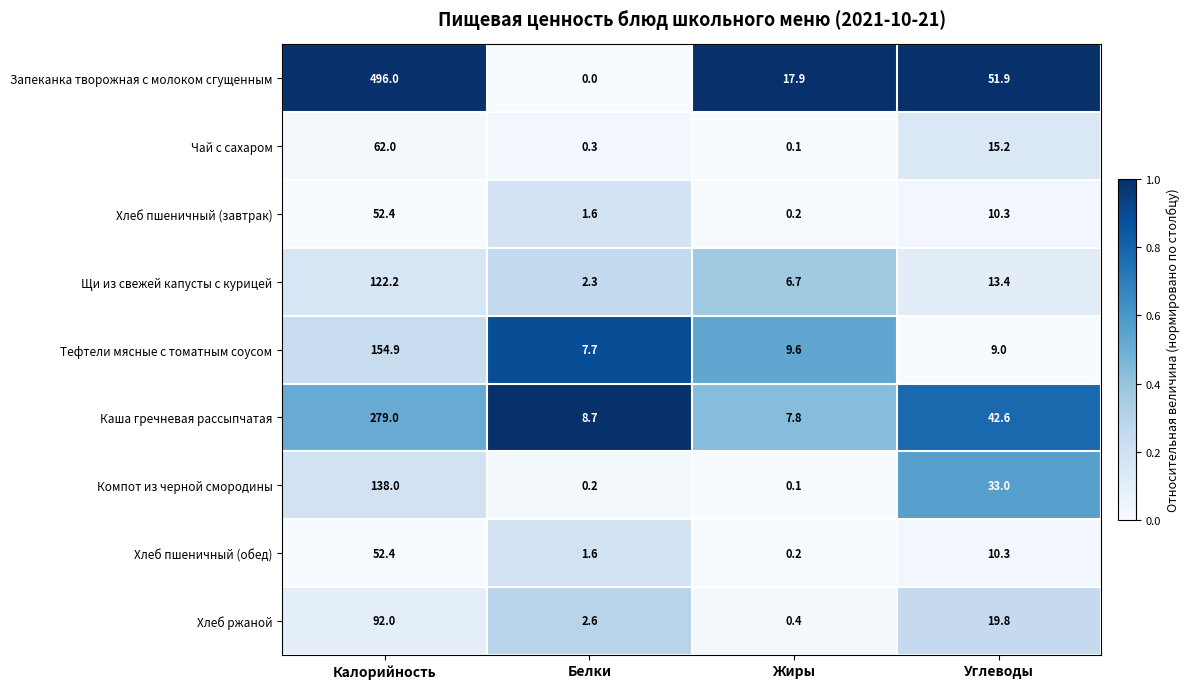

List the labels in order of Чай с сахаром value, smallest first.

Жиры, Белки, Углеводы, Калорийность